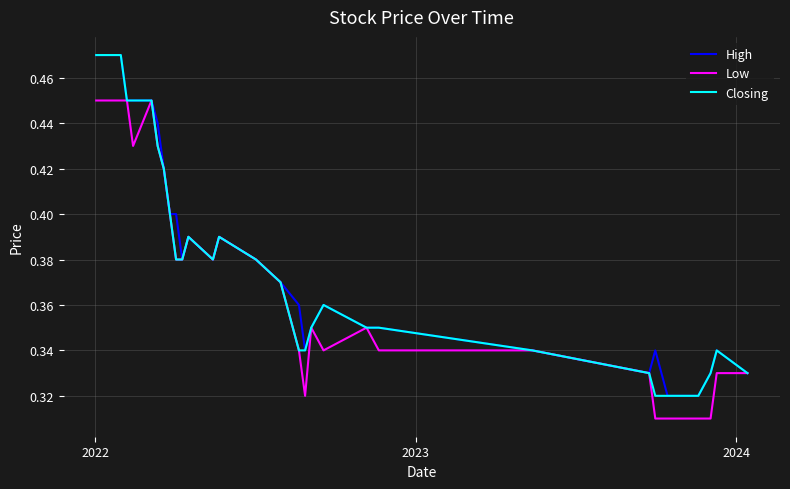

Does the chart have visible grid lines?

Yes